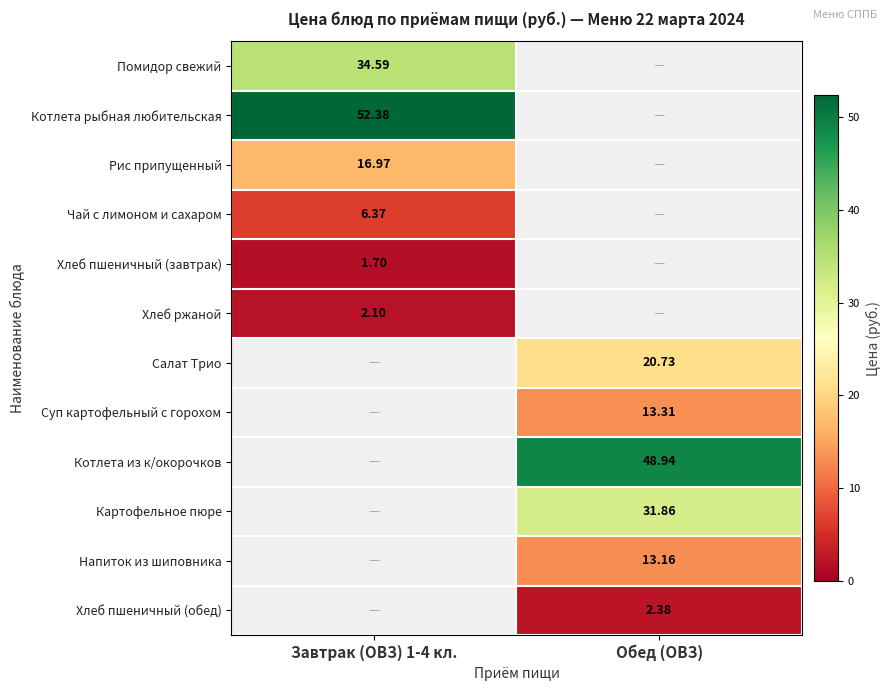

True or false: Рис припущенный has a value of 17.0 at Завтрак (ОВЗ) 1-4 кл..

True